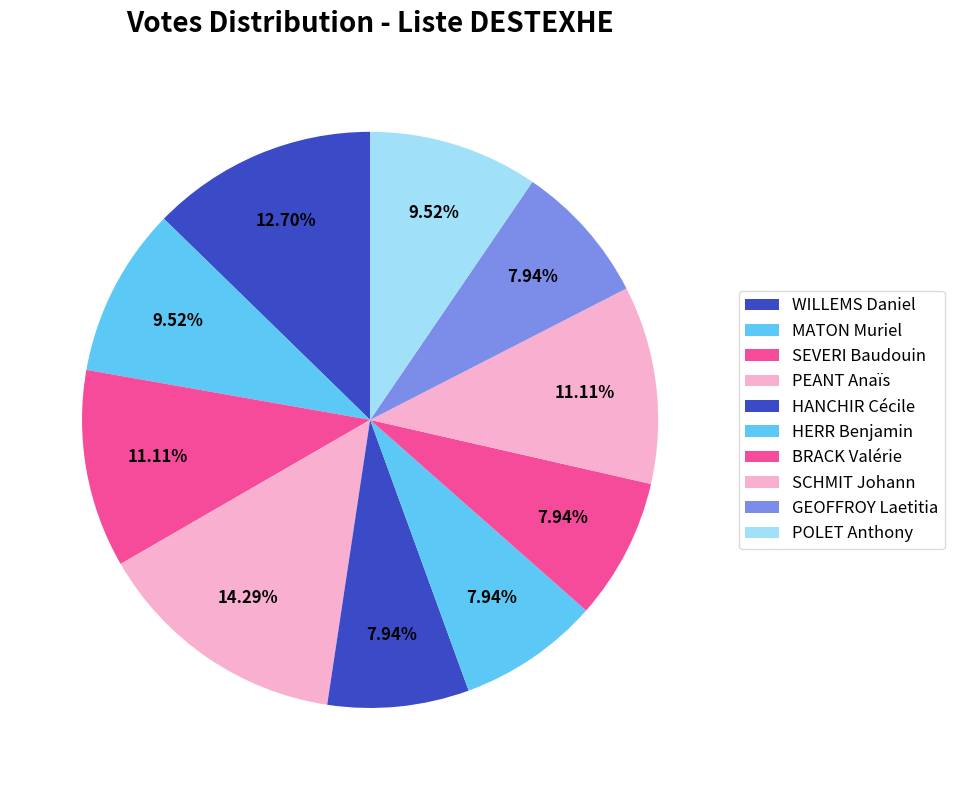

How many slices are in this pie chart?

10